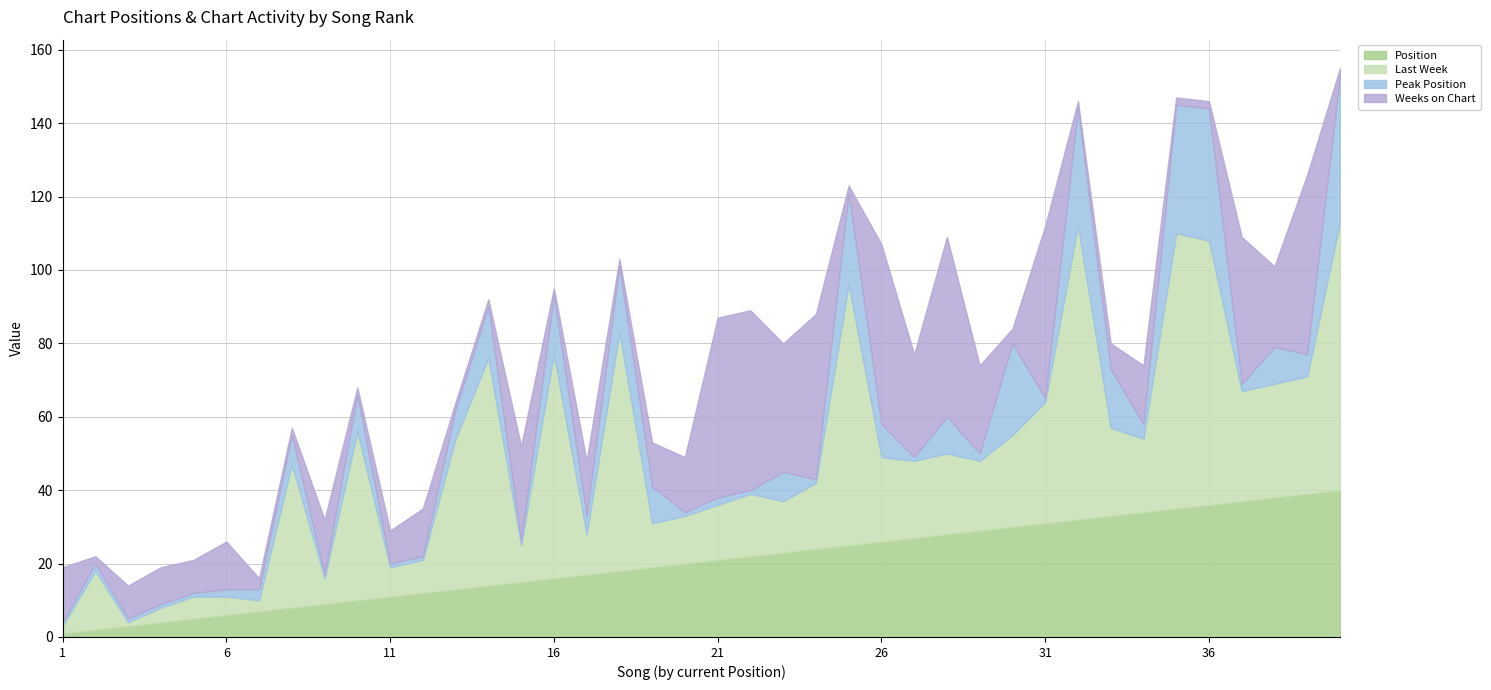

Count the number of categories in the chart.

40